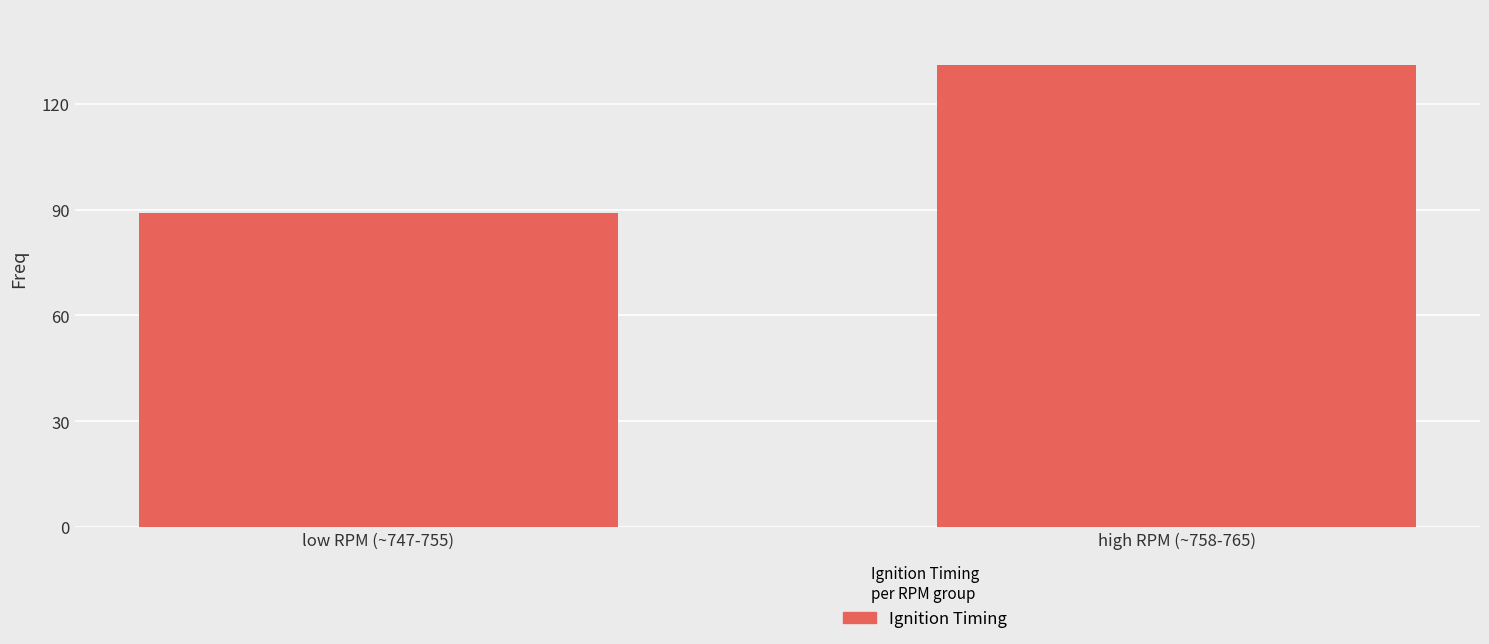

The chart shows a value of 79 at high RPM (~758-765). True or false?

False